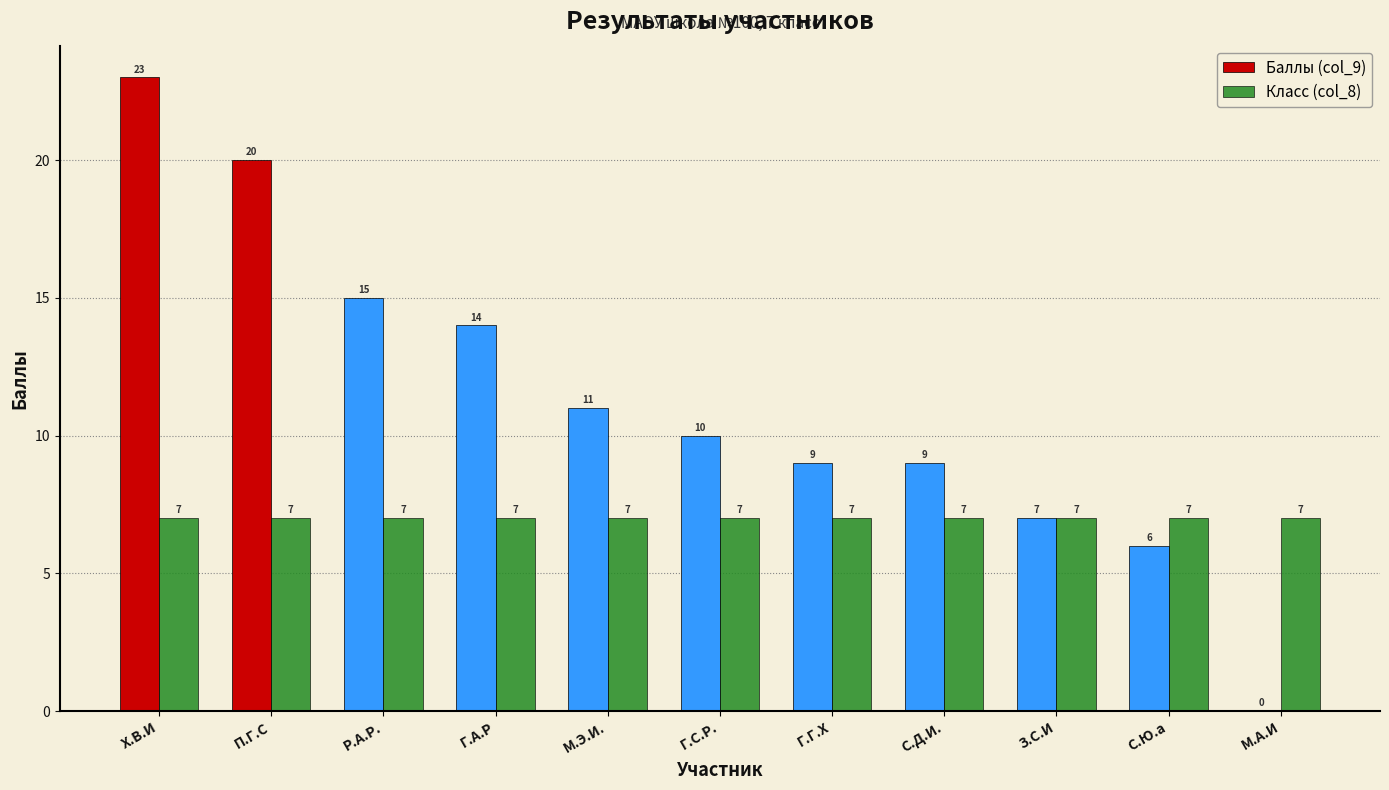

At which category is the sum across all series the highest?

Х.В.И